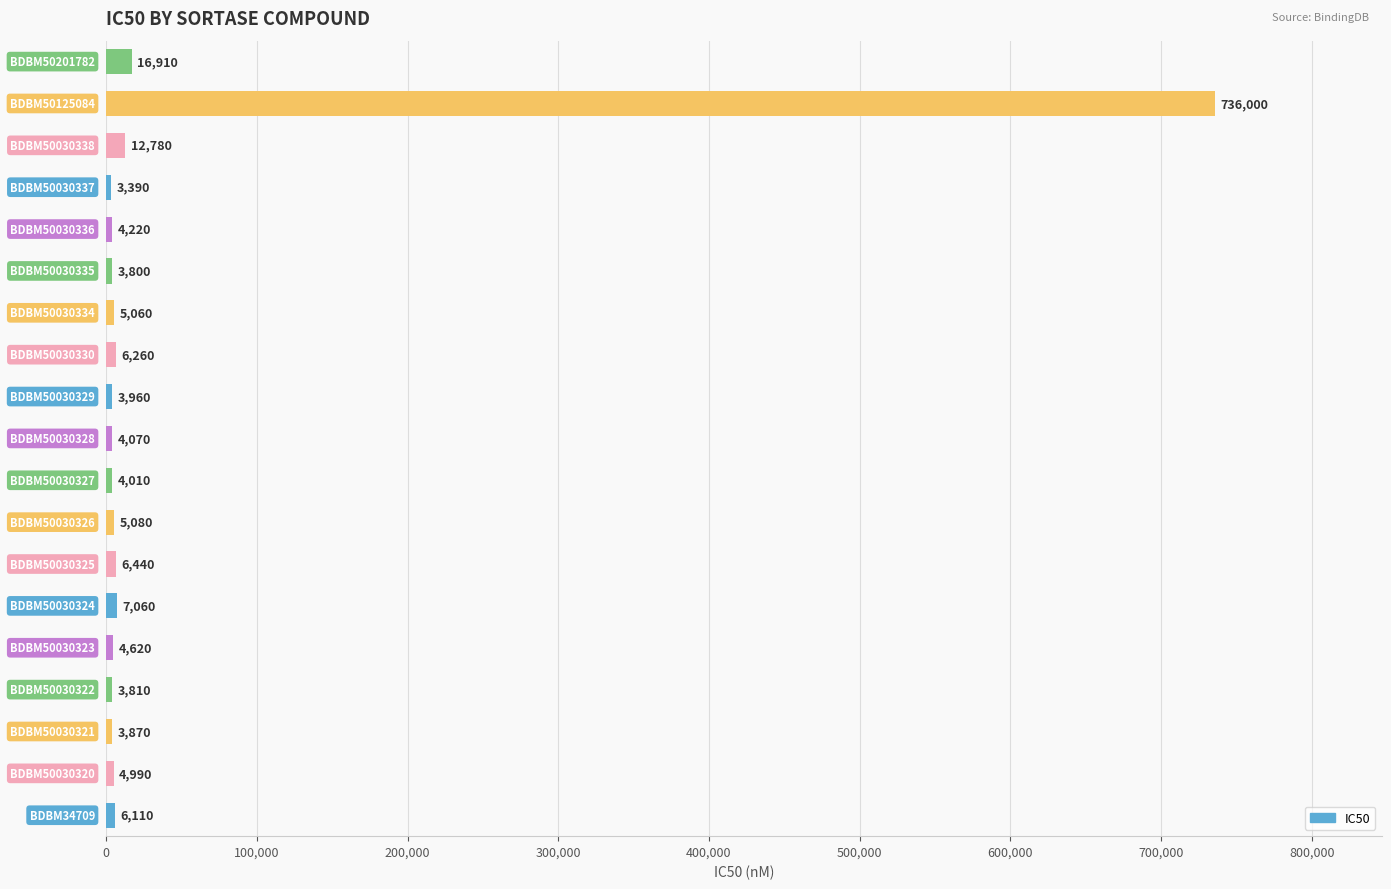

What is the minimum value shown in the chart?

3390